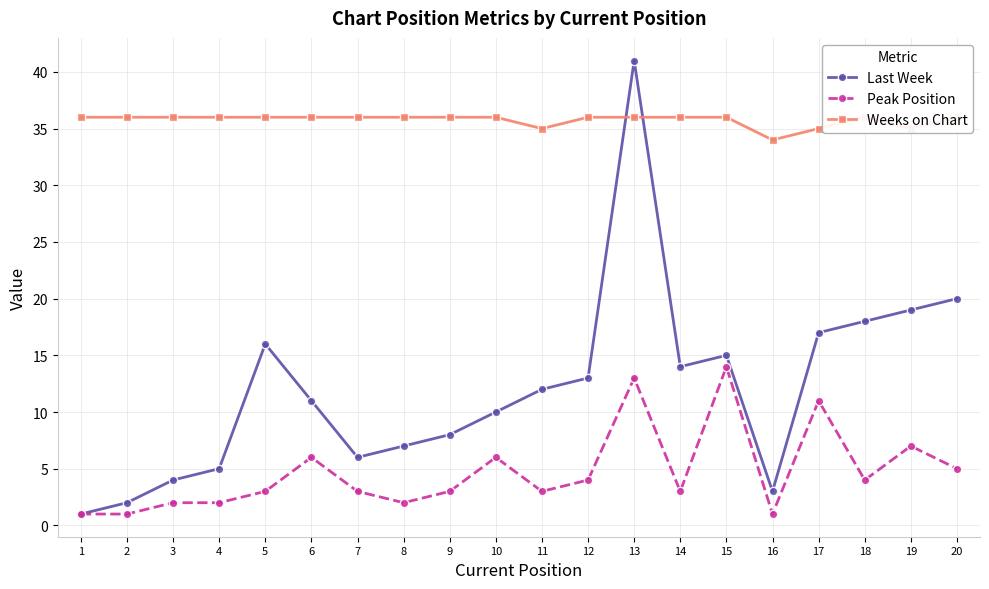

How many values in the Weeks on Chart series are below 36?

4